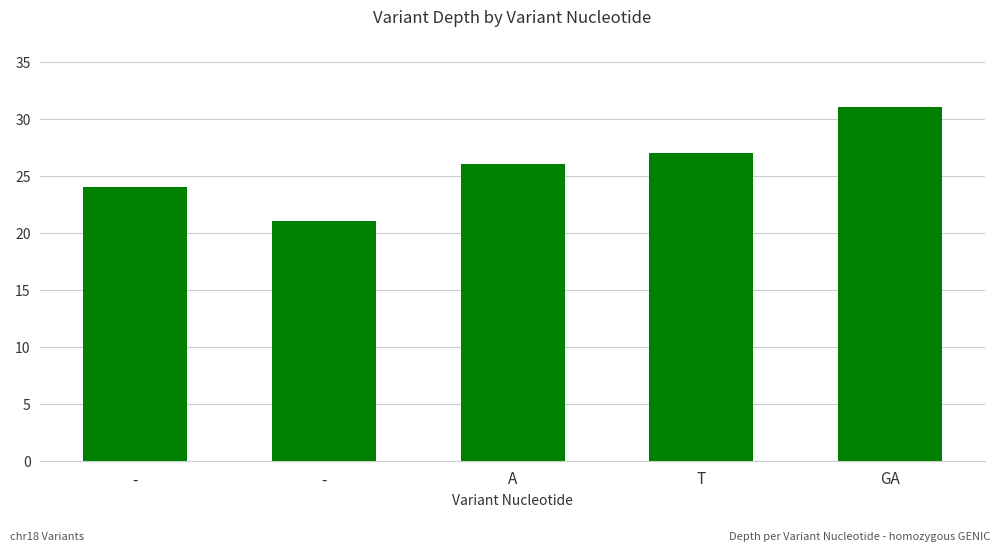

List the labels in order of value, largest first.

GA, T, A, -, -